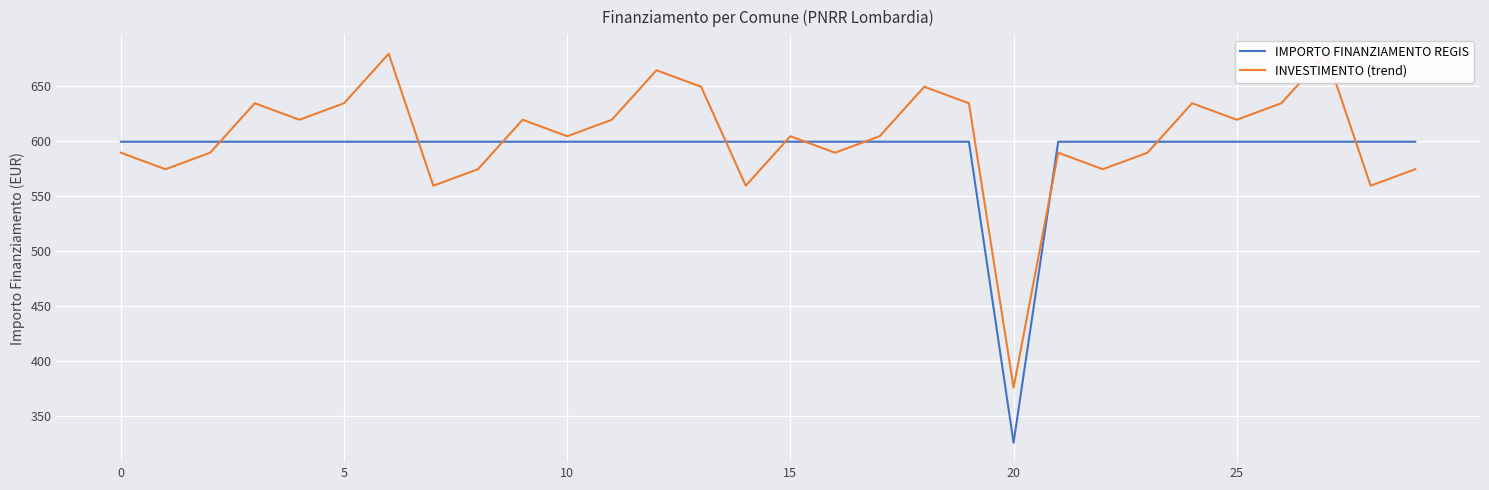

Which series has the largest total across all categories?

INVESTIMENTO (trend)